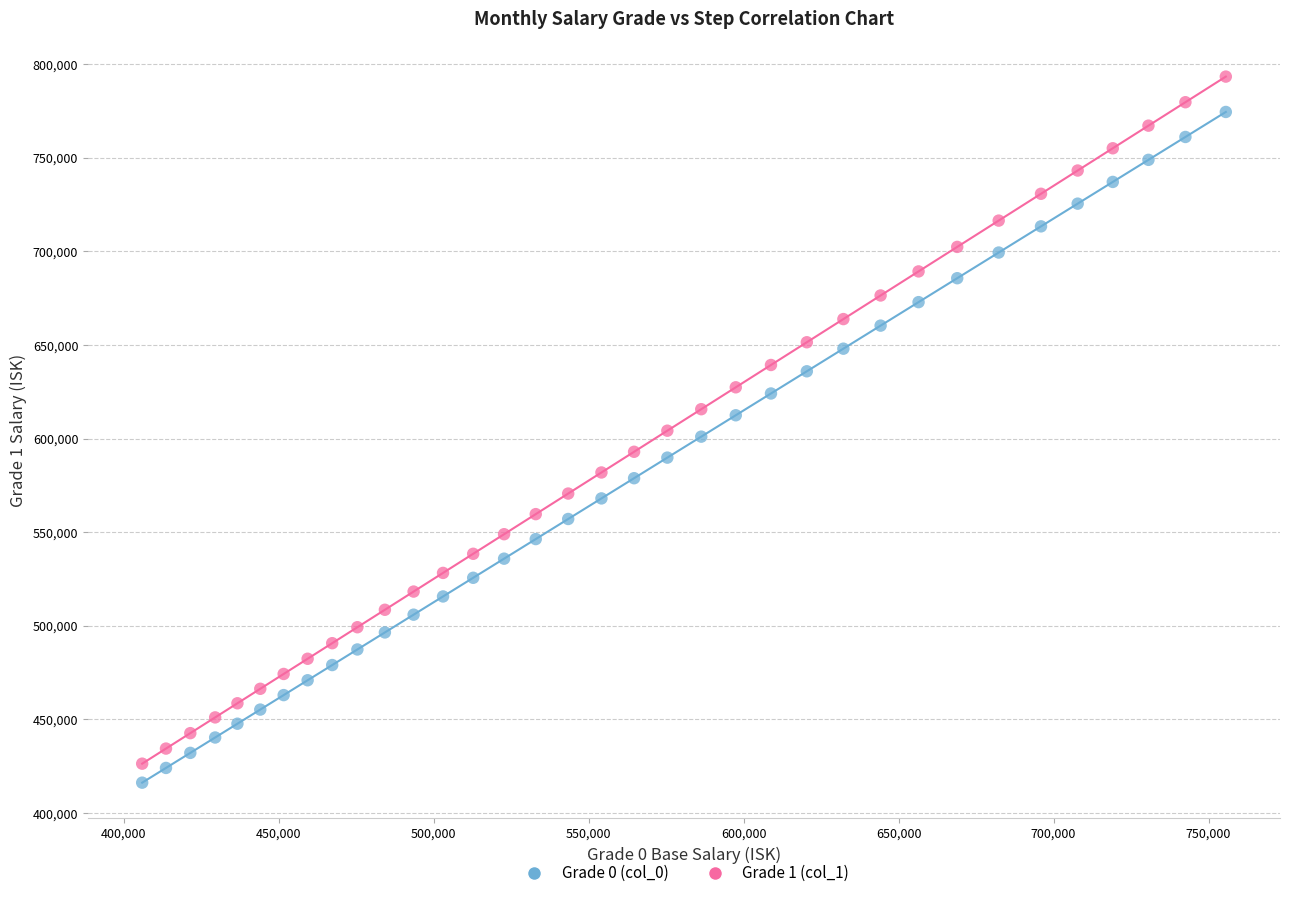

Which series has the widest spread of Y values?

Grade 1 (col_1)